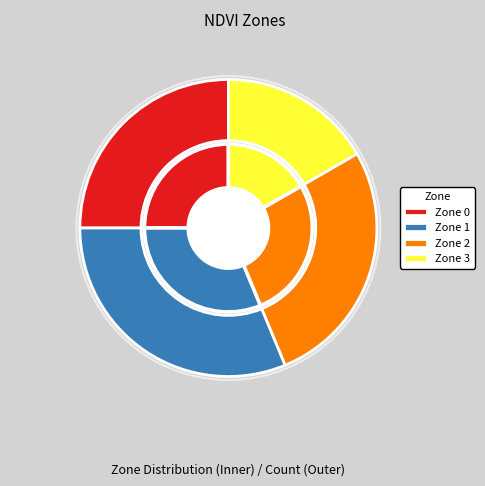

Which slice is the smallest?

Zone 3